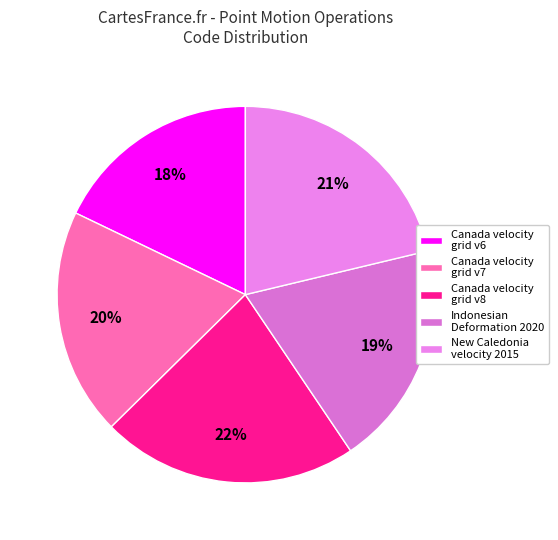

Rank the categories by value from lowest to highest.

Canada velocity grid v6, Indonesian Deformation Model 2020, Canada velocity grid v7, New Caledonia velocity model 2015, Canada velocity grid v8